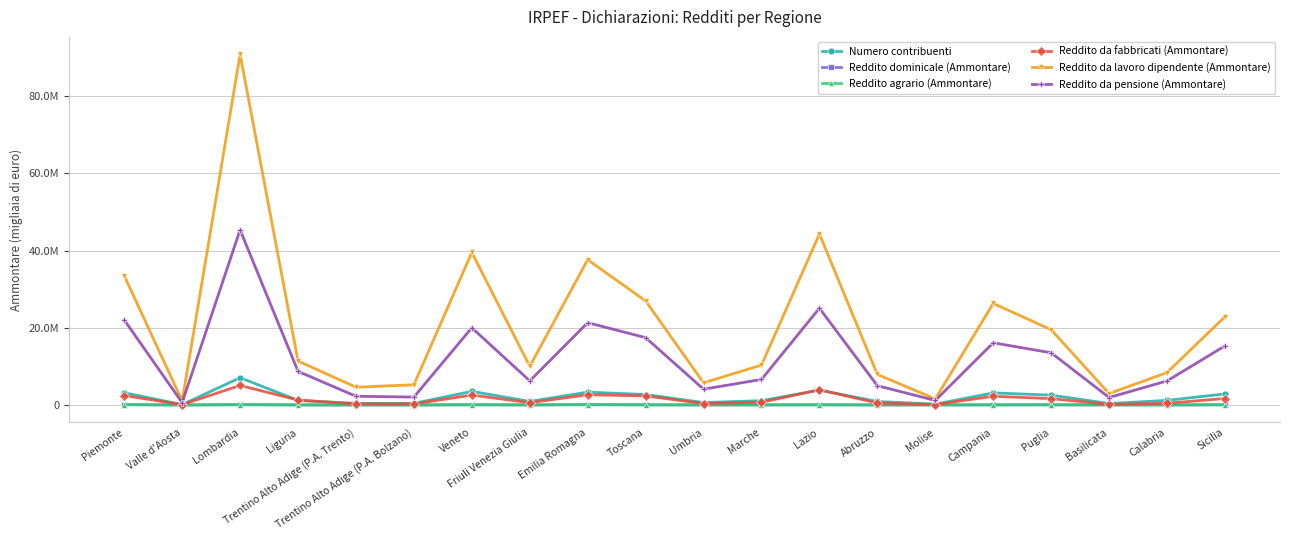

At which category does the chart reach its peak across all series?

Lombardia